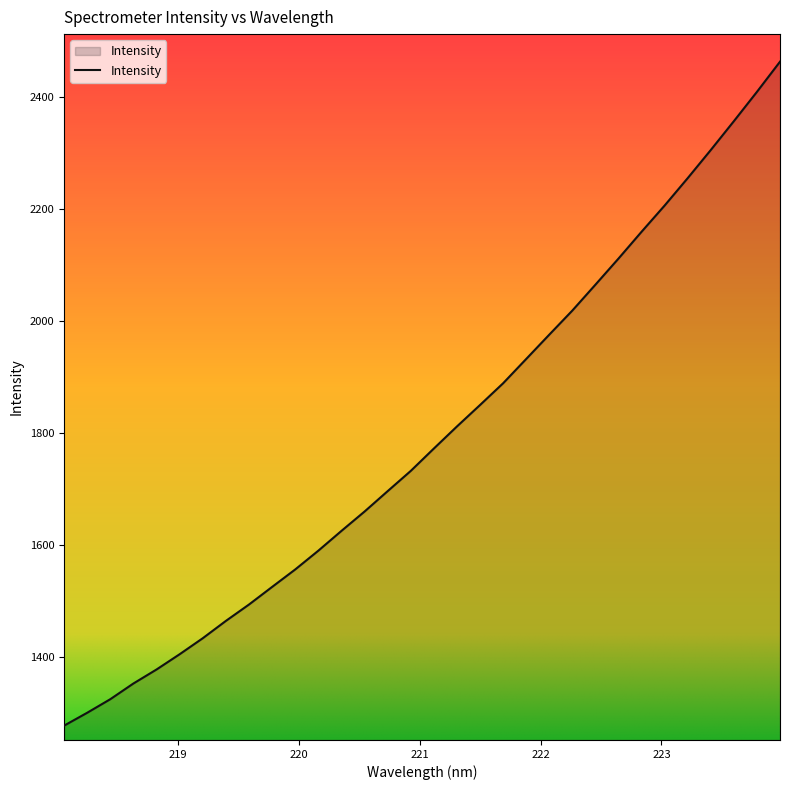

What is the difference between the maximum and minimum values?

1186.8